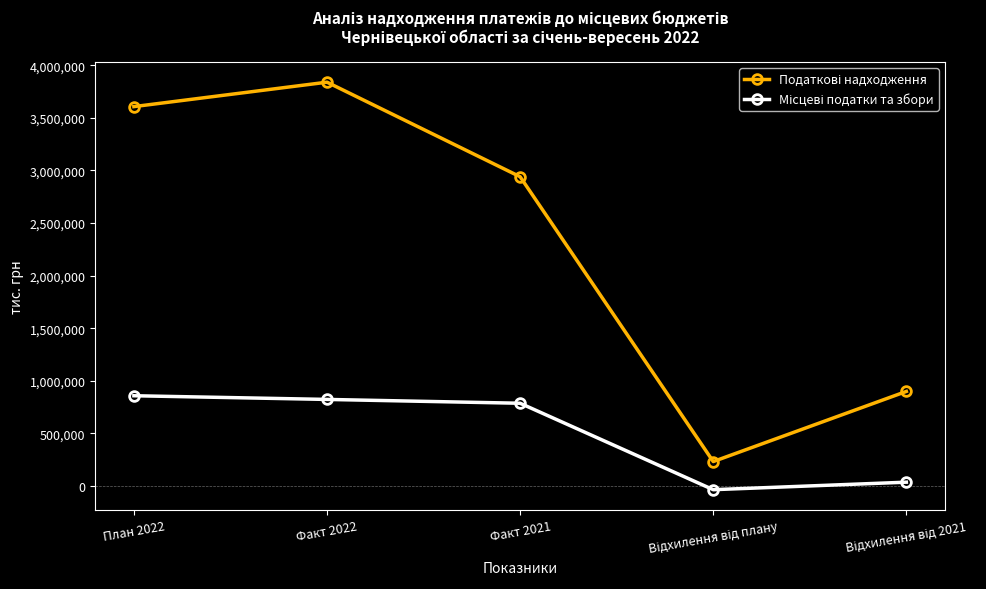

What is the label of the 1st point from the left?

План 2022